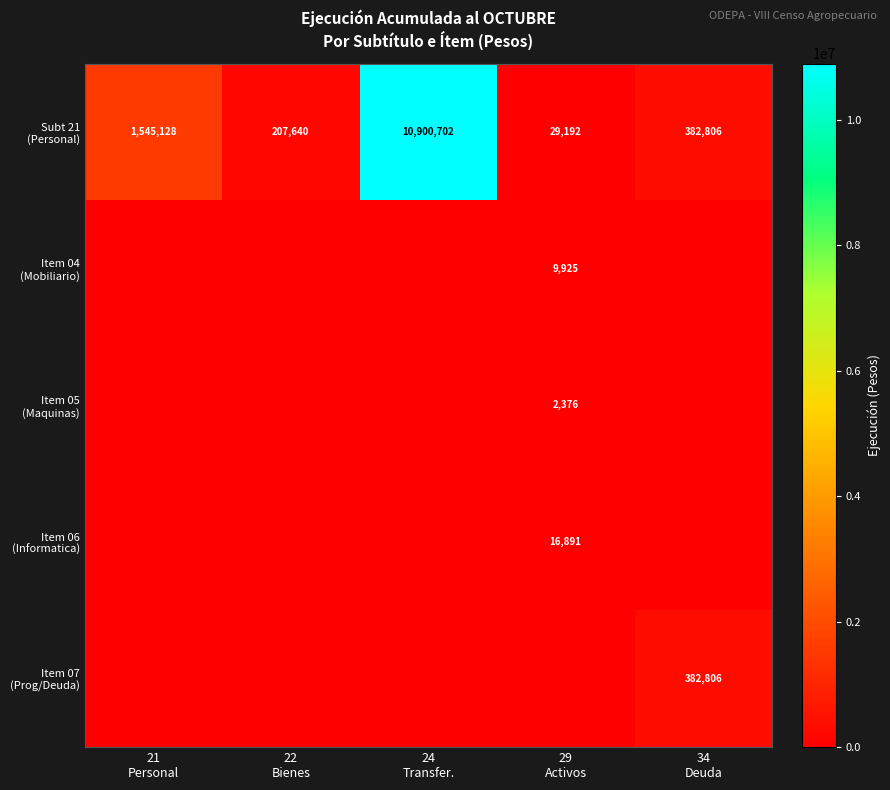

What is the sum of all Subt 21 (Personal) values?

13065468